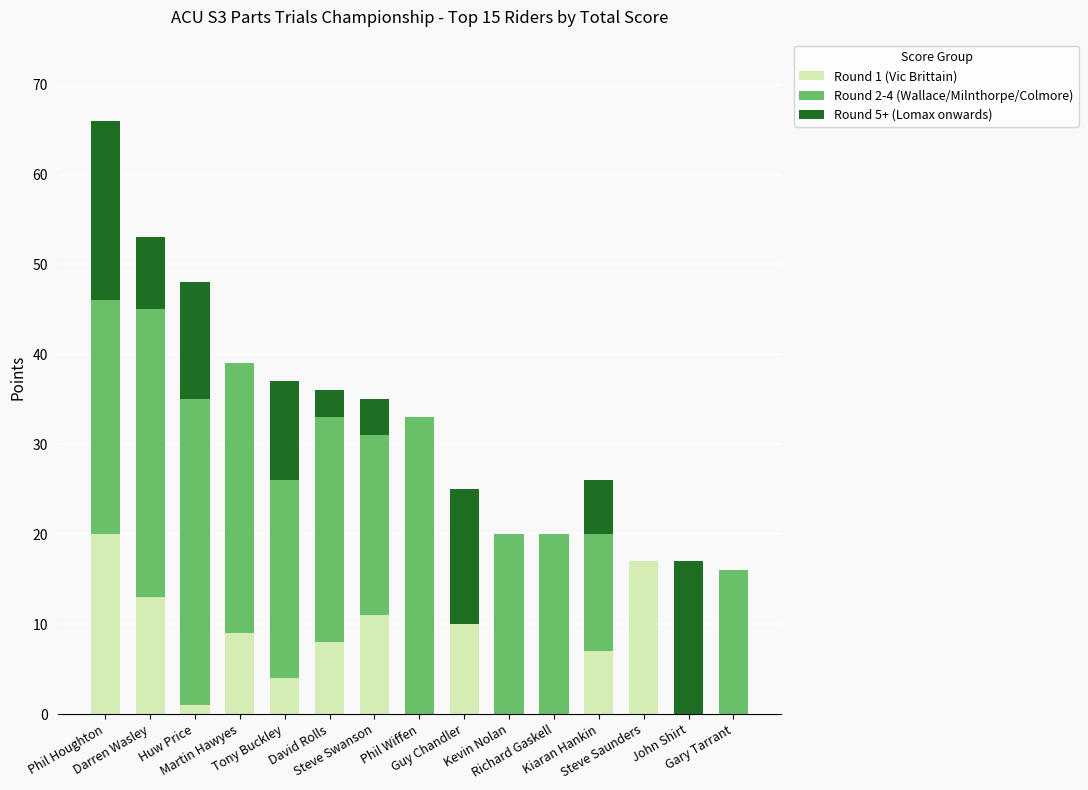

What are all the series names shown in the legend?

Round 1 (Vic Brittain), Round 2-4 (Wallace/Milnthorpe/Colmore), Round 5+ (Lomax onwards)